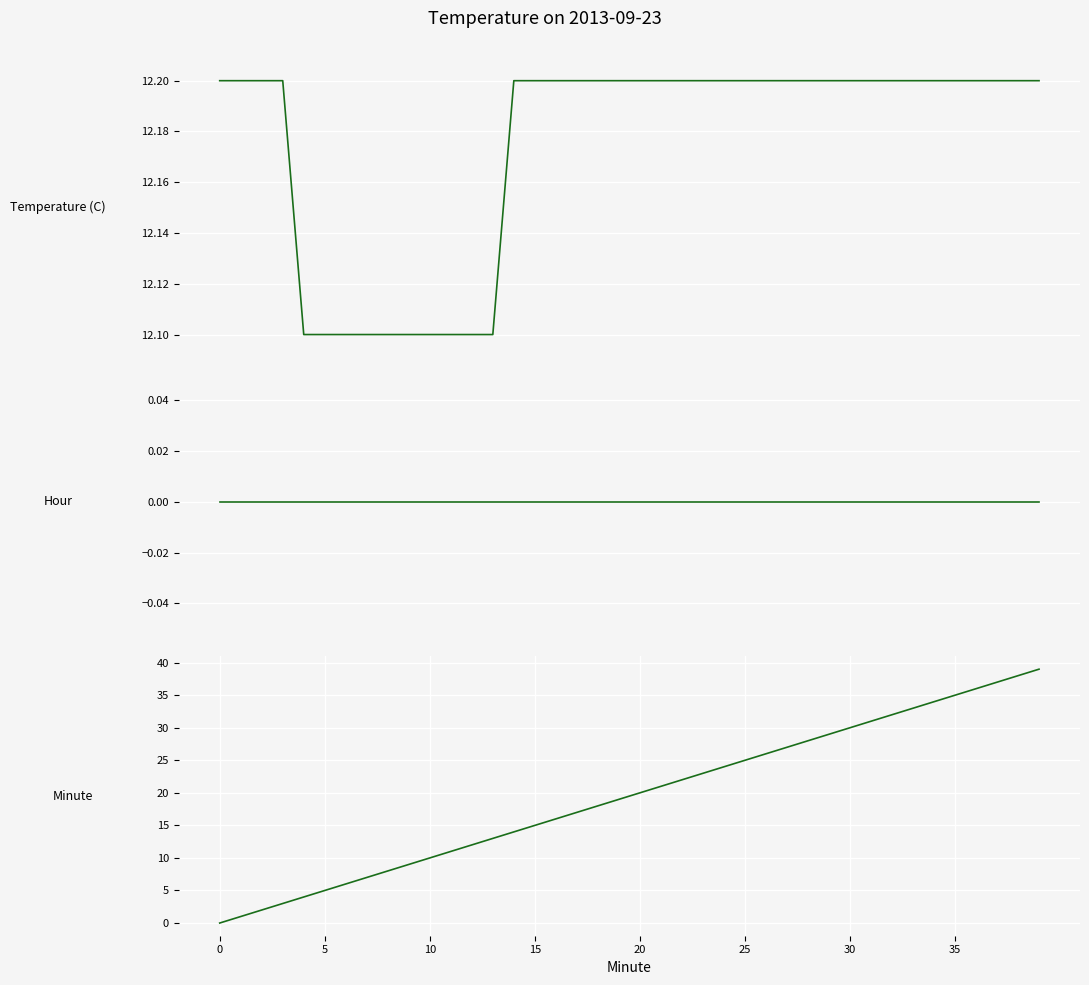

True or false: Minute and Temperature (C) cross at least once.

True